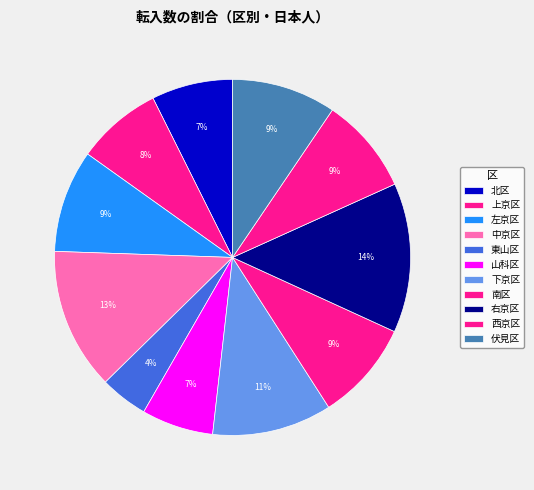

To the nearest percent, what percentage of the pie is 左京区?

9%